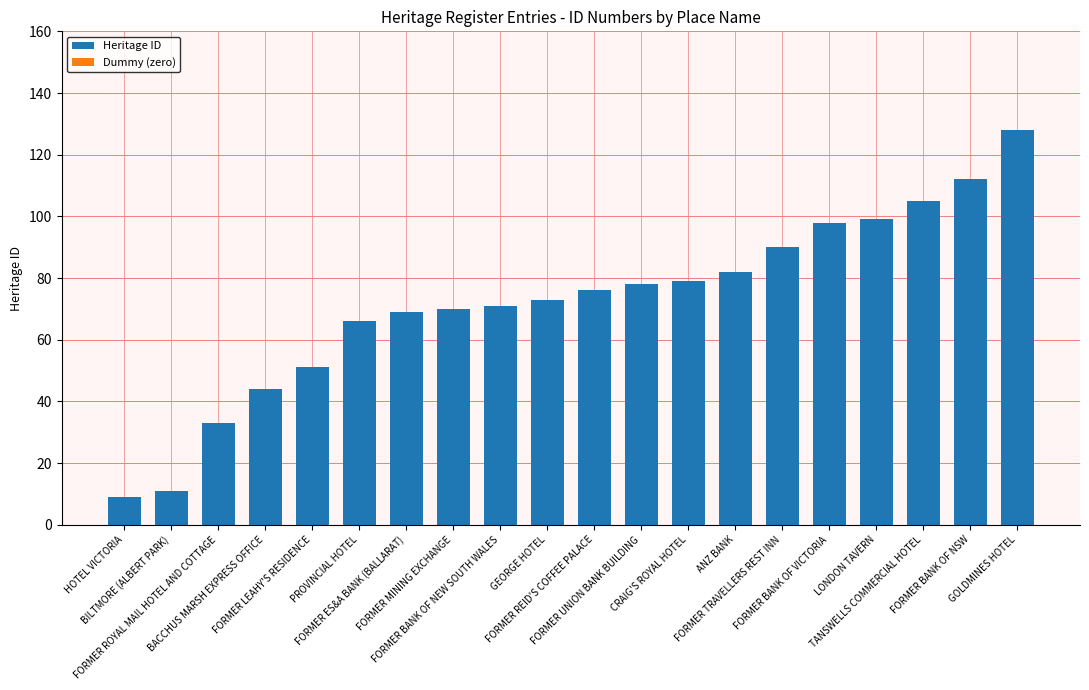

Which has a higher value, FORMER BANK OF NEW SOUTH WALES or FORMER UNION BANK BUILDING?

FORMER UNION BANK BUILDING